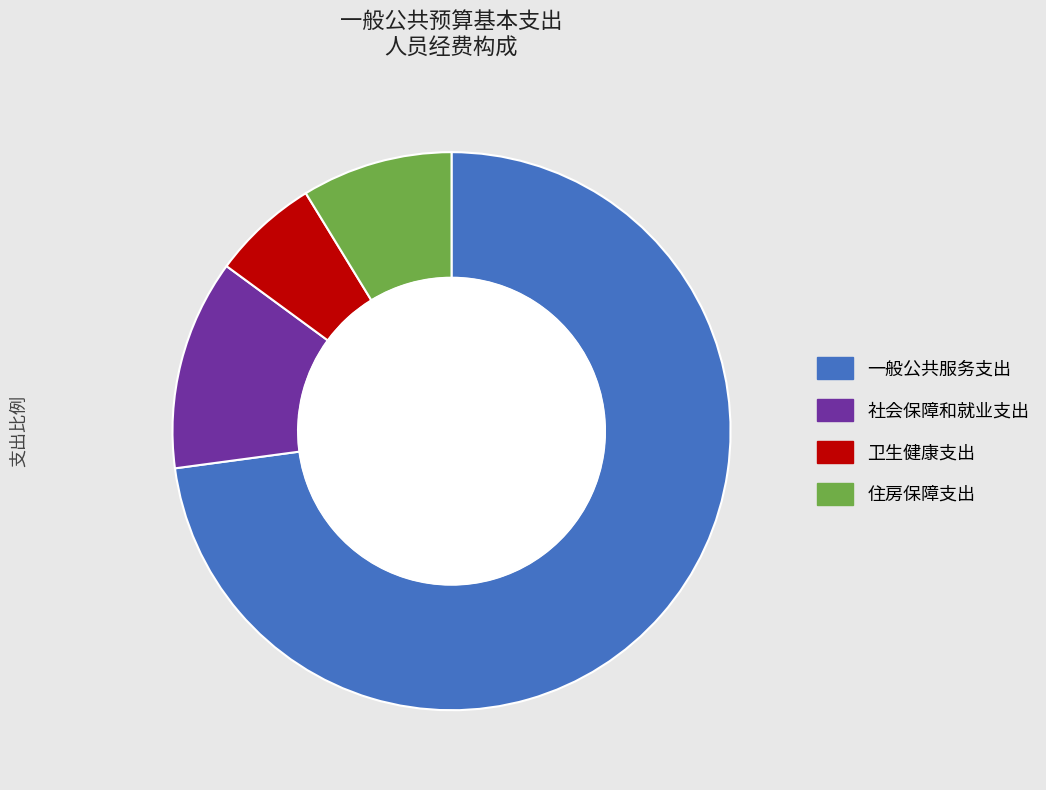

Count the number of slices in the pie.

4